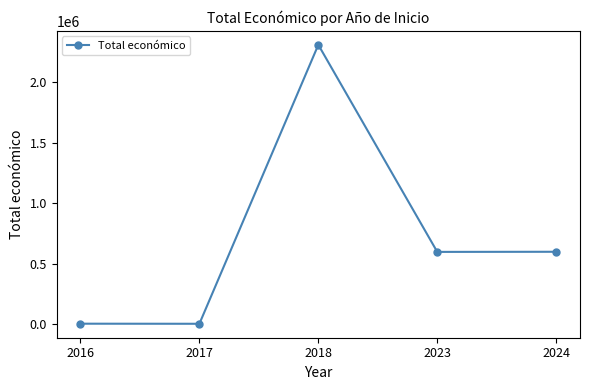

What is the difference between the maximum and minimum values?

2305026